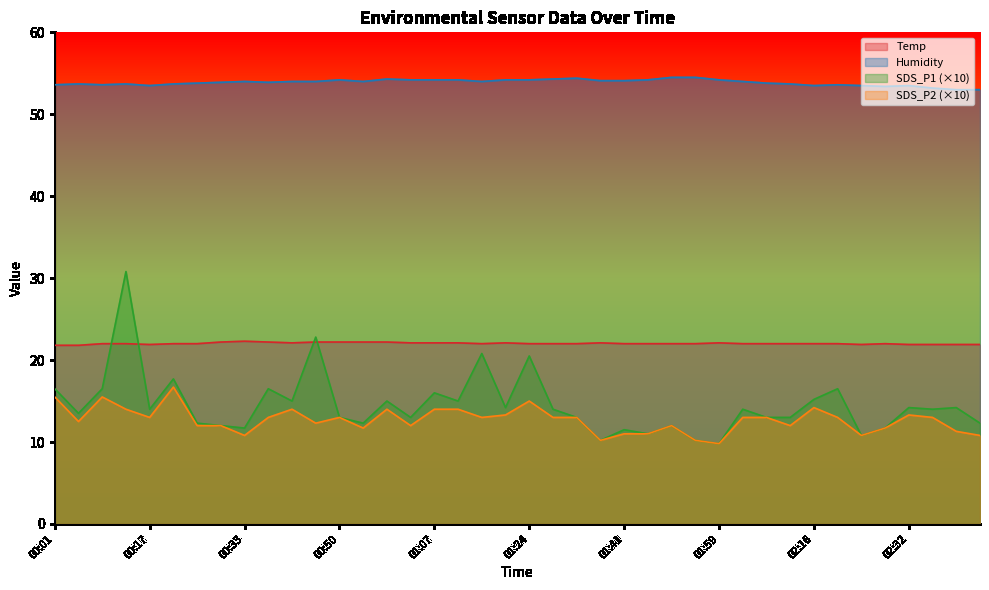

In Temp, how many points are lower than both neighbors (excluding endpoints)?

4